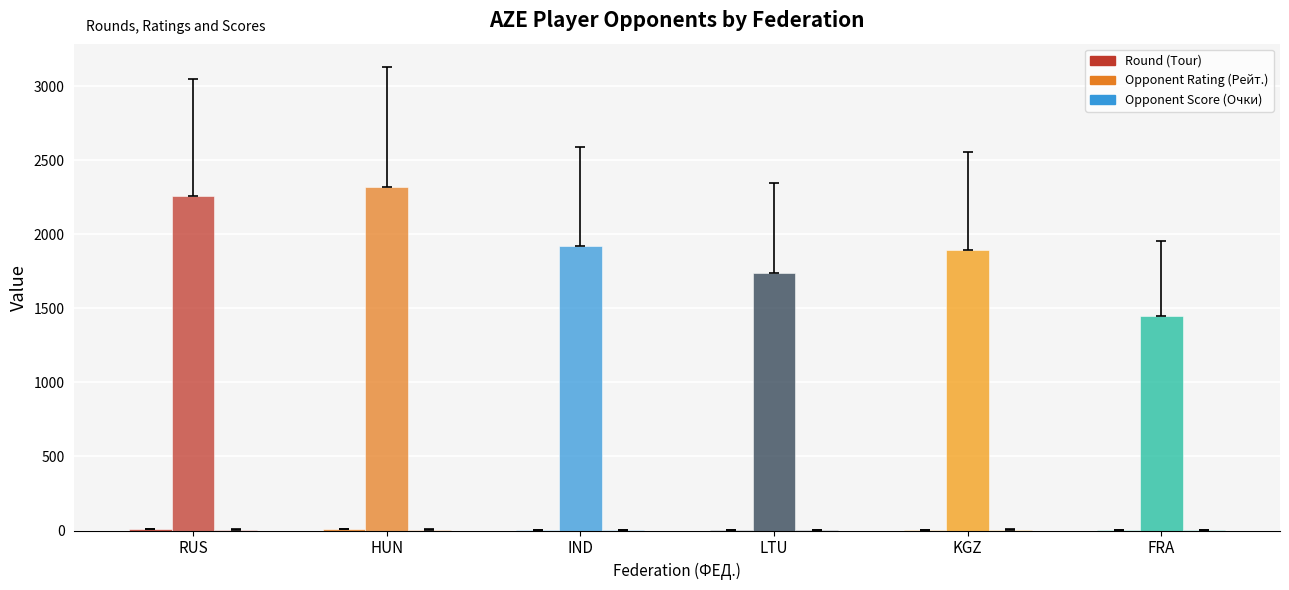

How many distinct data groups are displayed?

3